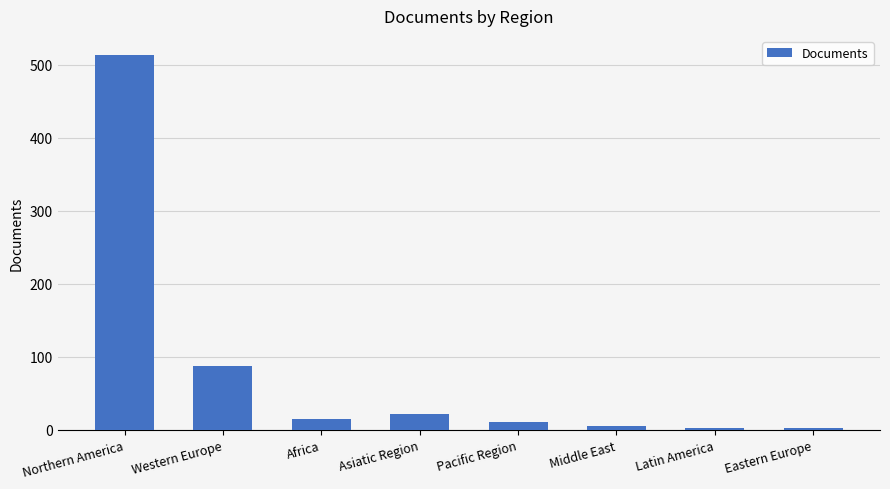

How many bars are there in total?

8